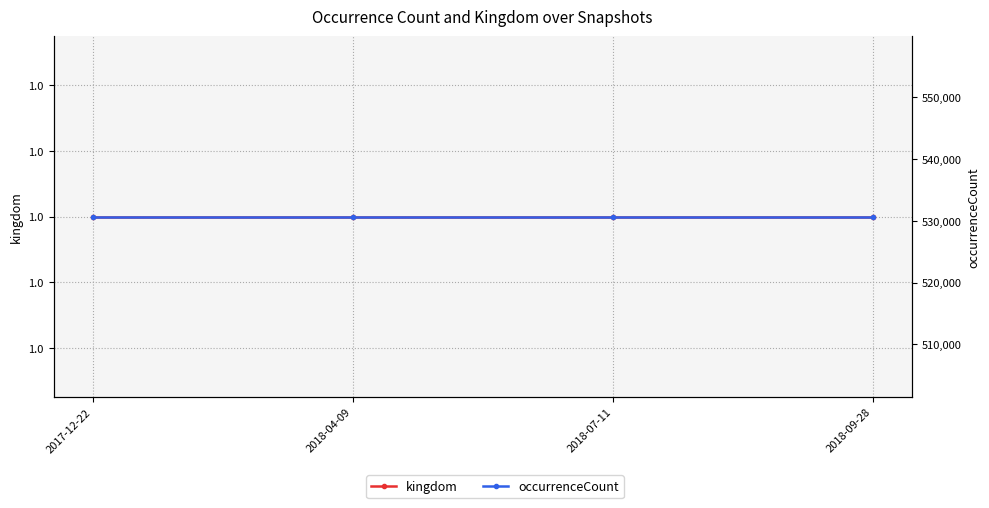

Count the number of data series in this chart.

2